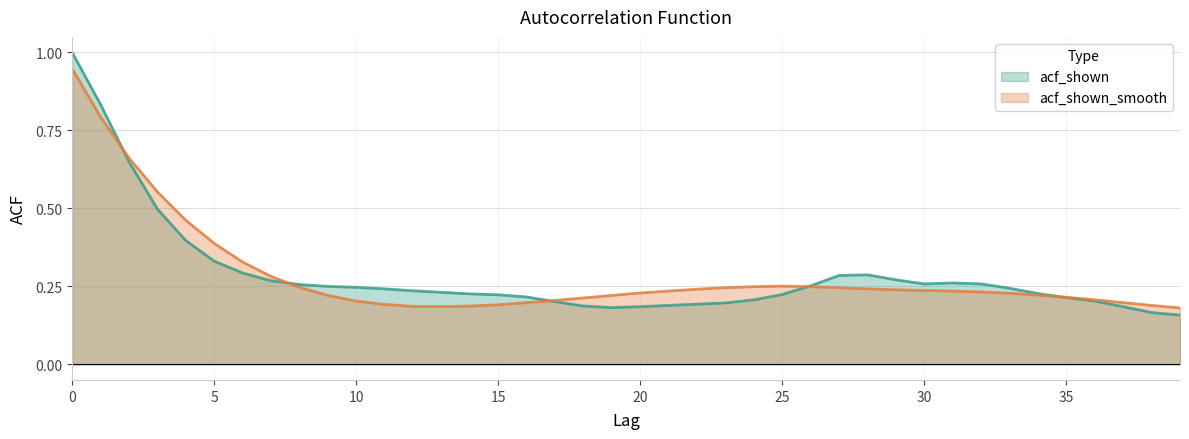

What is the sum of all acf_shown_smooth values?

11.4